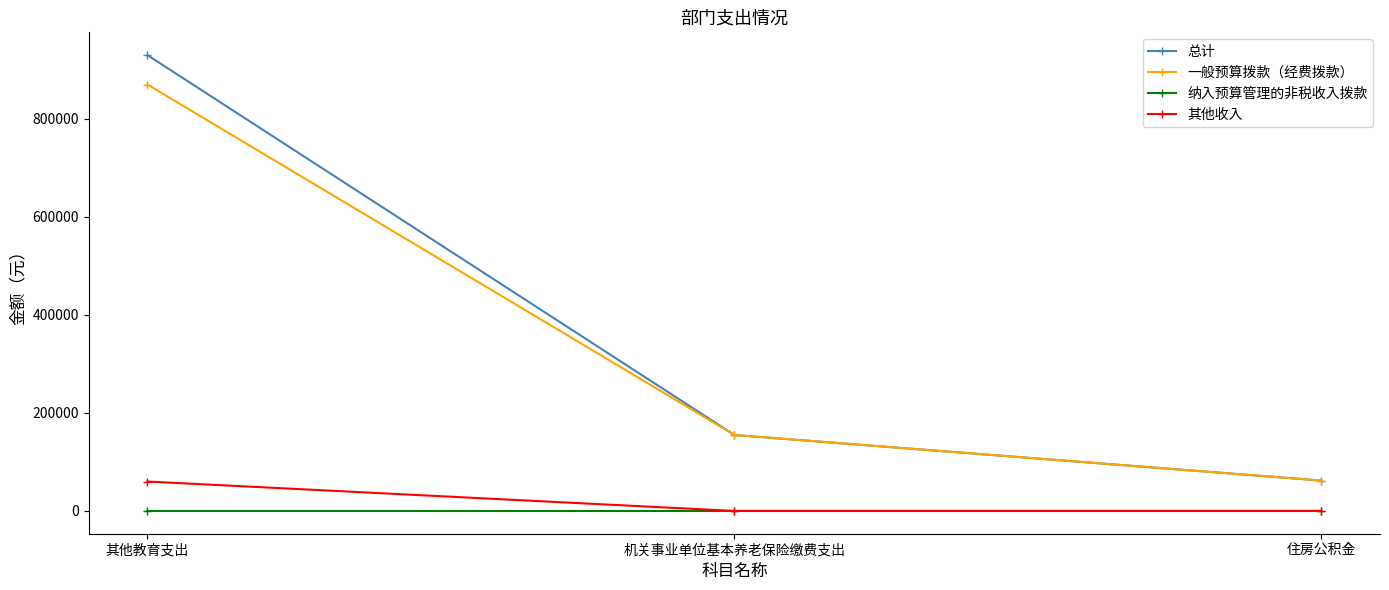

Is it true that 总计 equals 929546.7 at 其他教育支出?

True